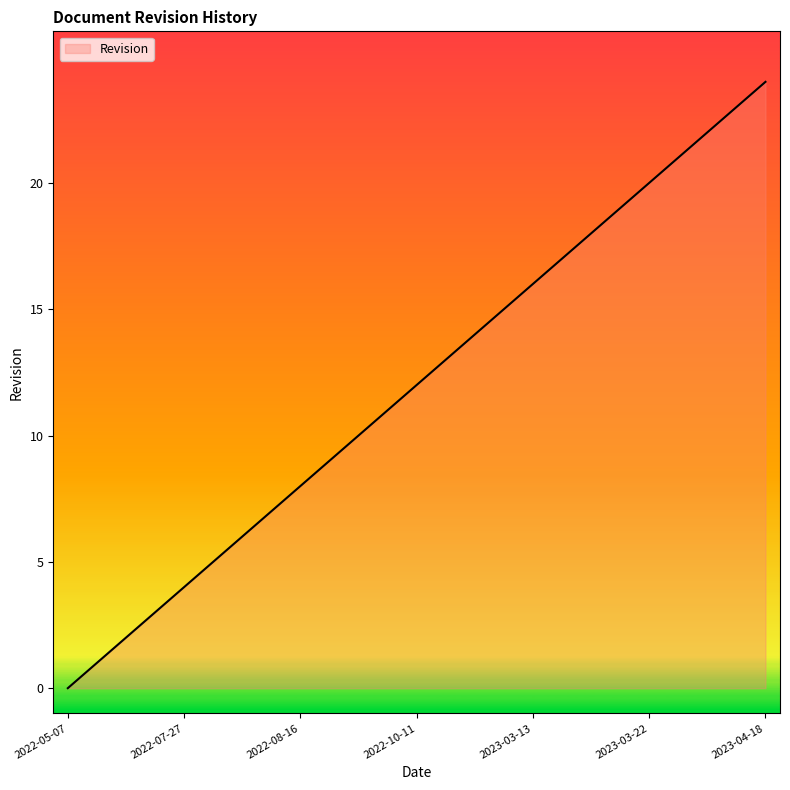

What is the greatest value displayed?

24